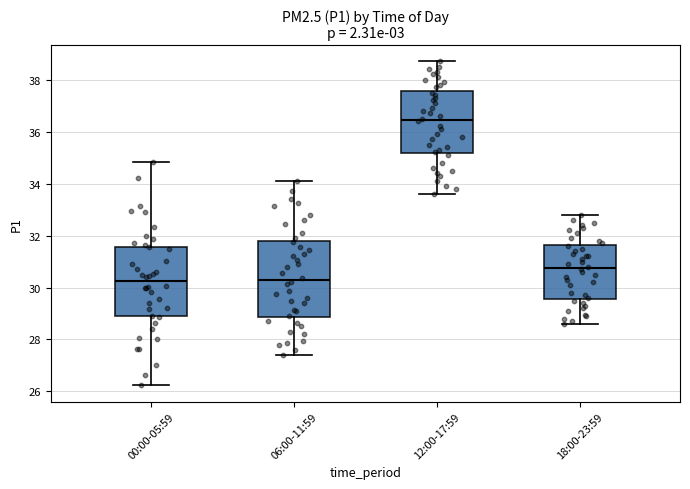

Comparing the boxes themselves (not the whiskers), which one is the tallest?

06:00-11:59